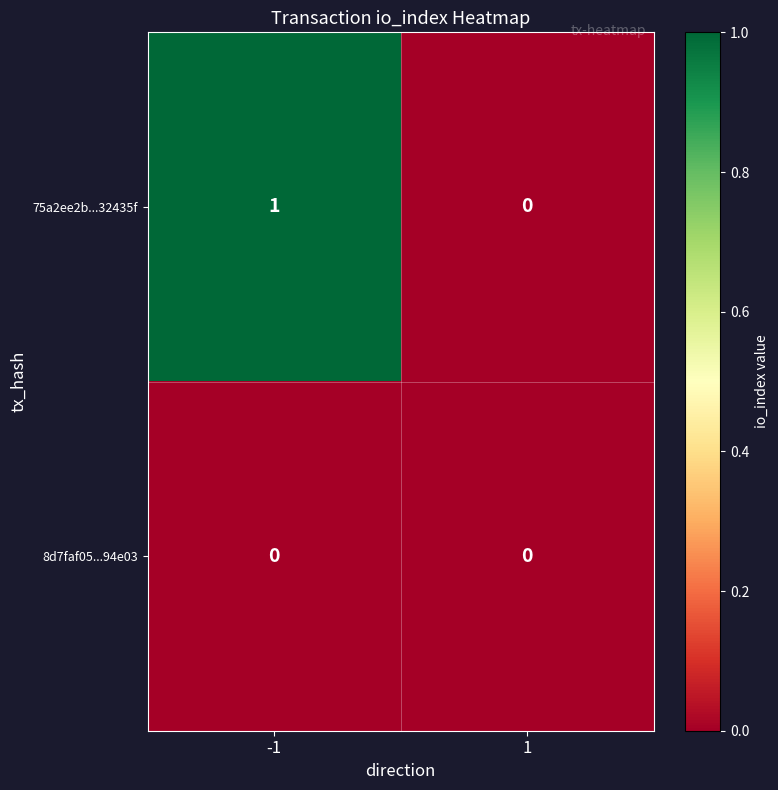

Which series has the largest total across all categories?

75a2ee2b...32435f